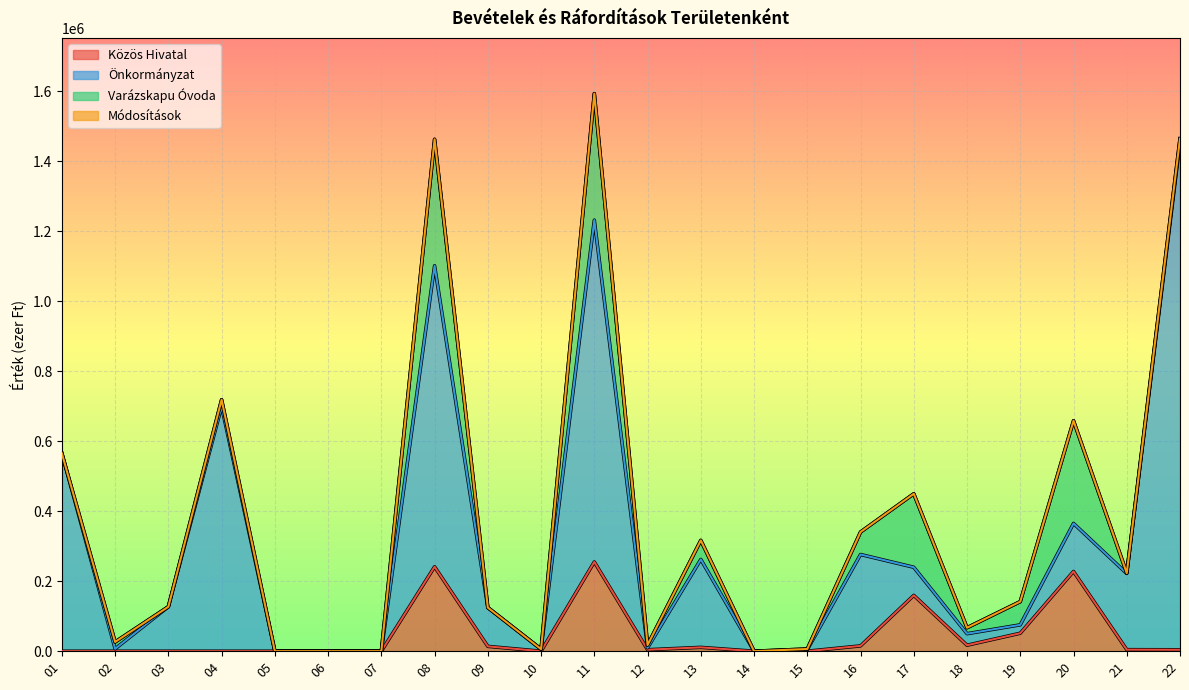

What is the difference between the maximum and second lowest values in the Közös Hivatal series?

255079